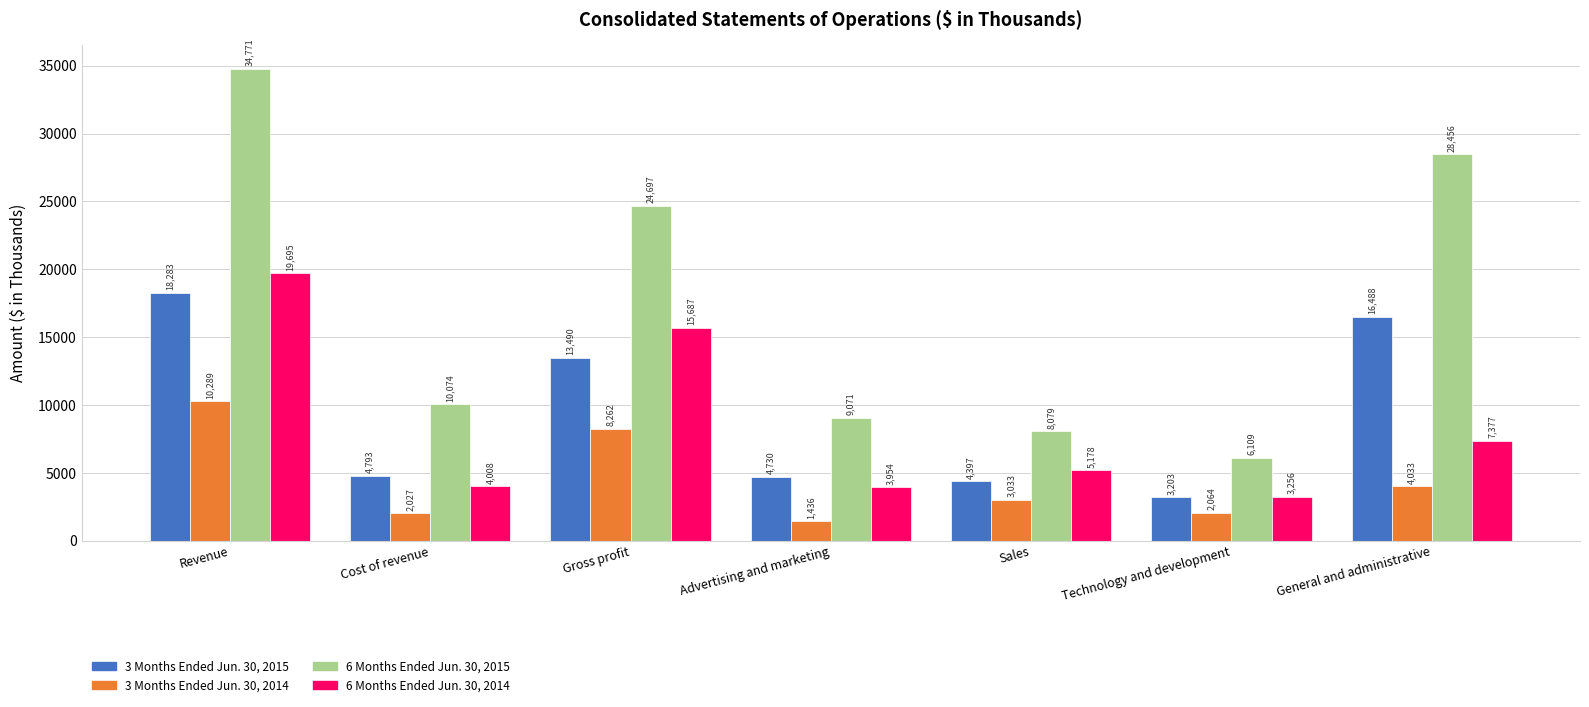

Count the number of data series in this chart.

4